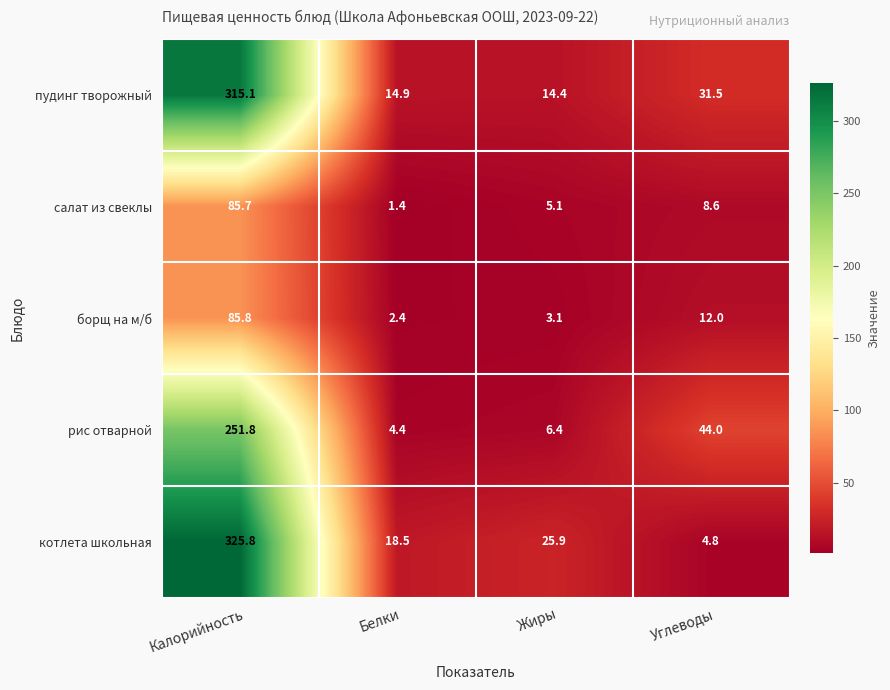

Between Белки and Углеводы, which series saw the biggest shift?

рис отварной